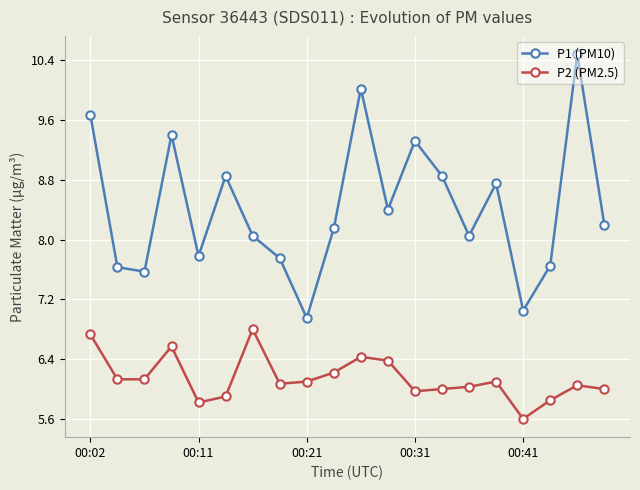

What is the value of the P2 (PM2.5) point at the 10th from the left?

6.2